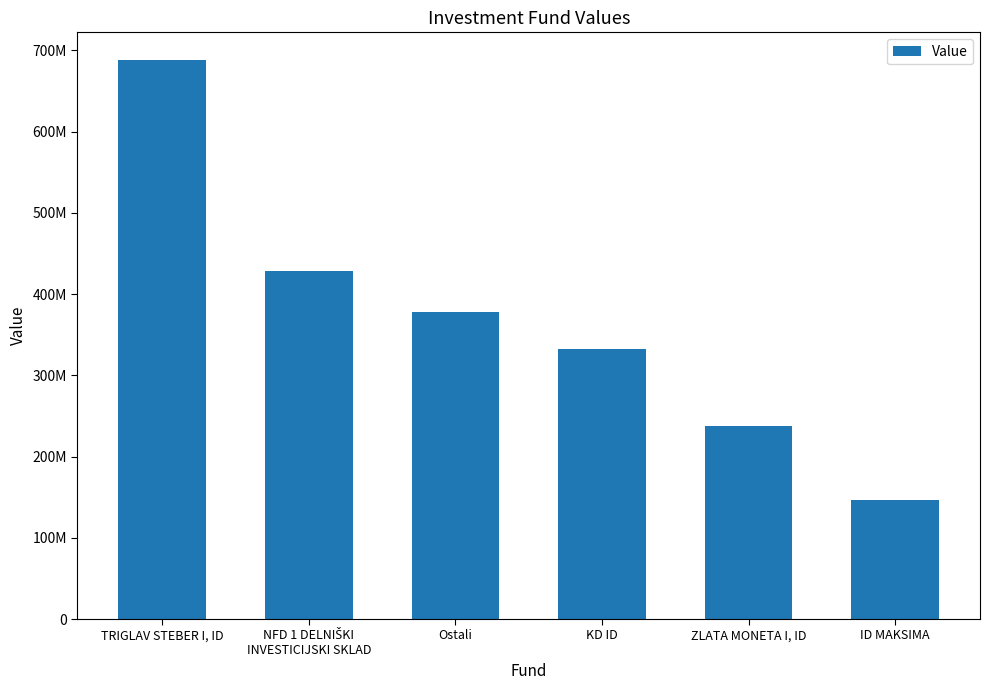

How many bars are there in total?

6